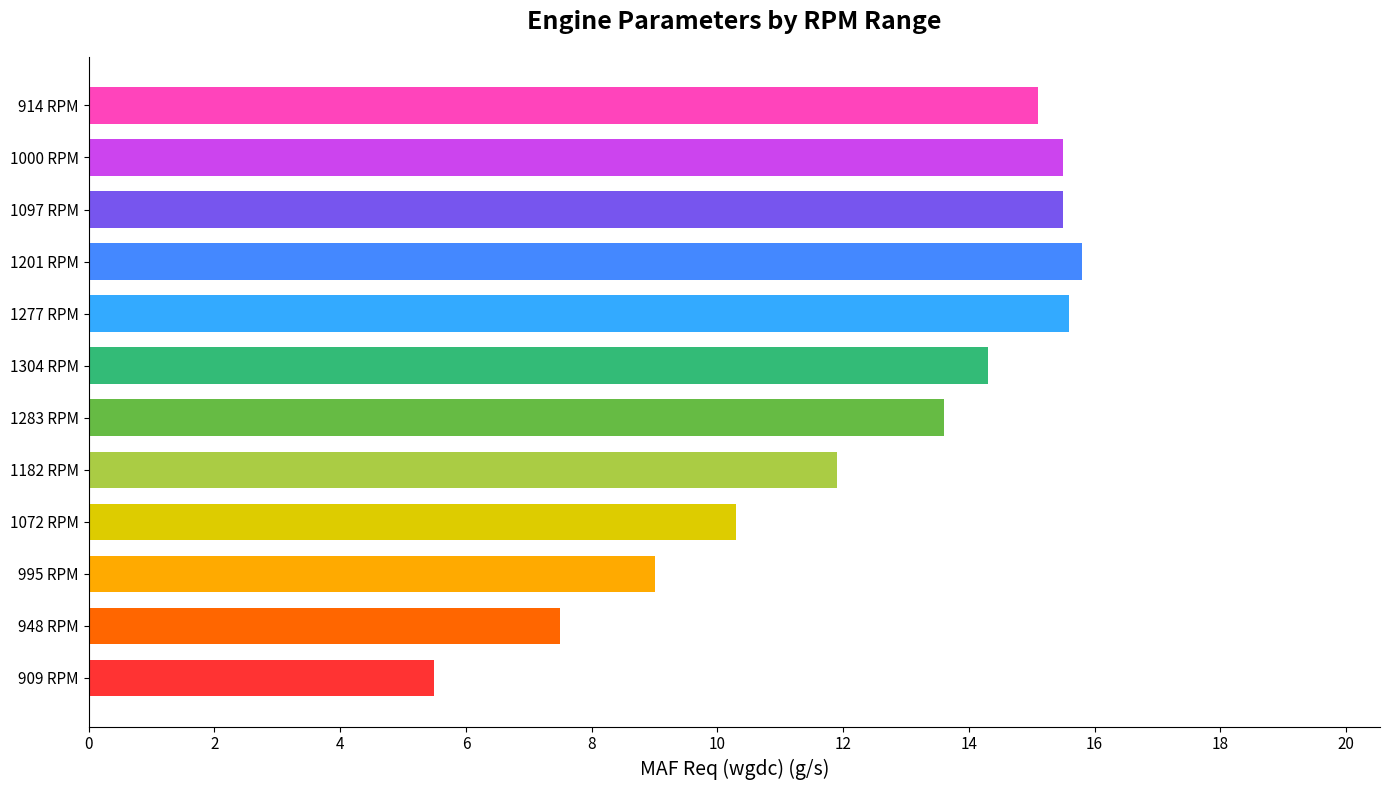

What is the sum of all values?

149.6